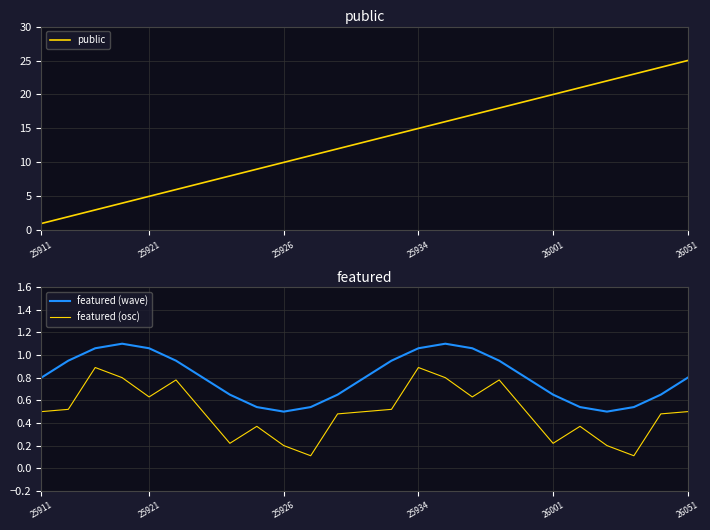

What is the lowest value of the public series?

1